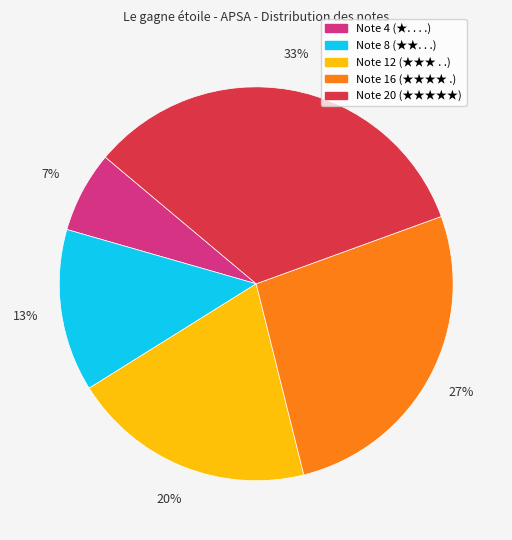

Is it true that Note 8 (★★. . .) is 1% of the pie?

False